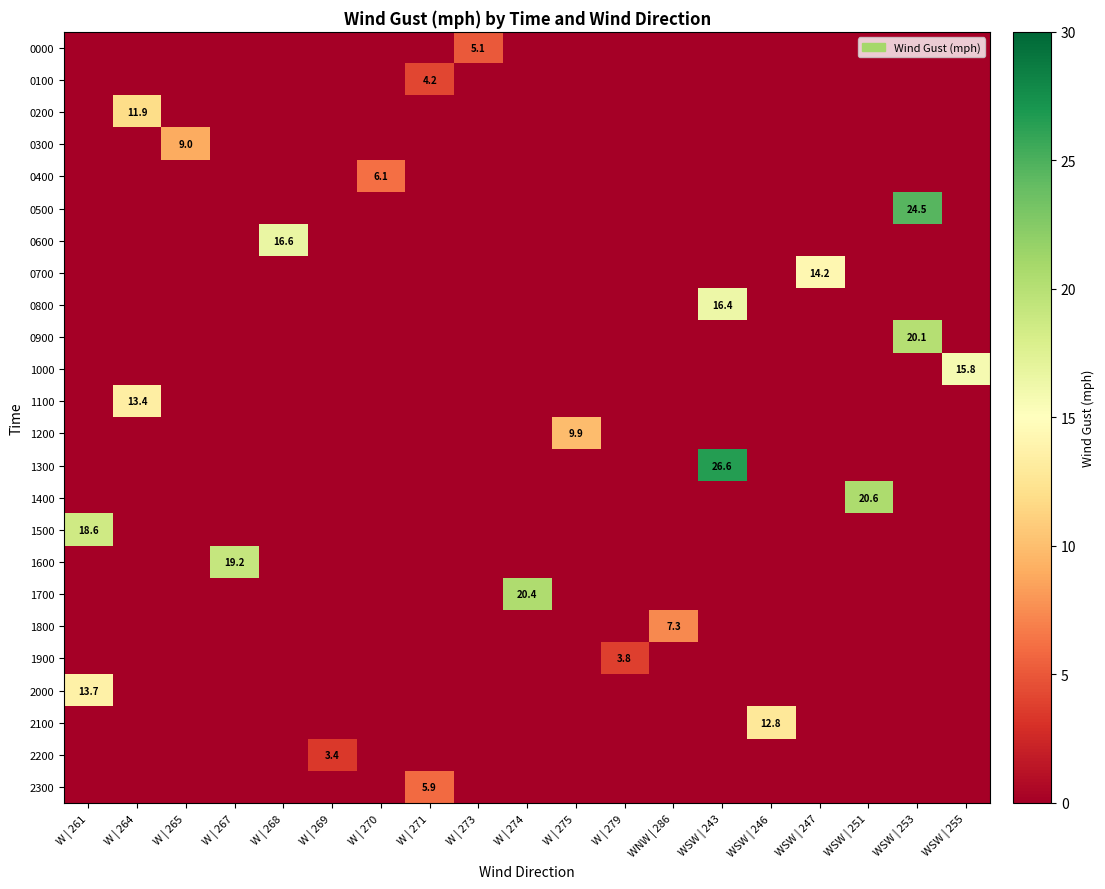

Count the number of data series in this chart.

24